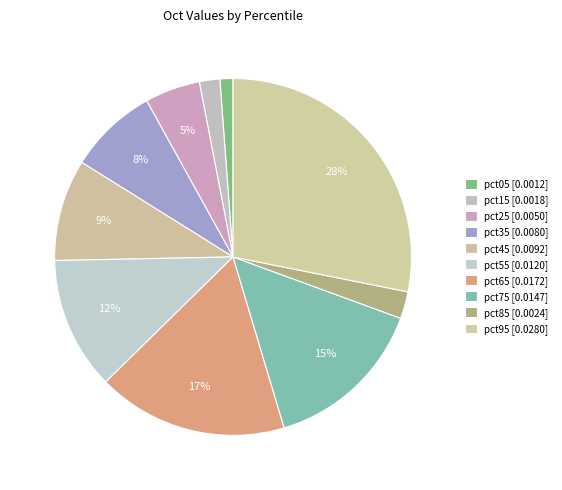

How many slices are in this pie chart?

10